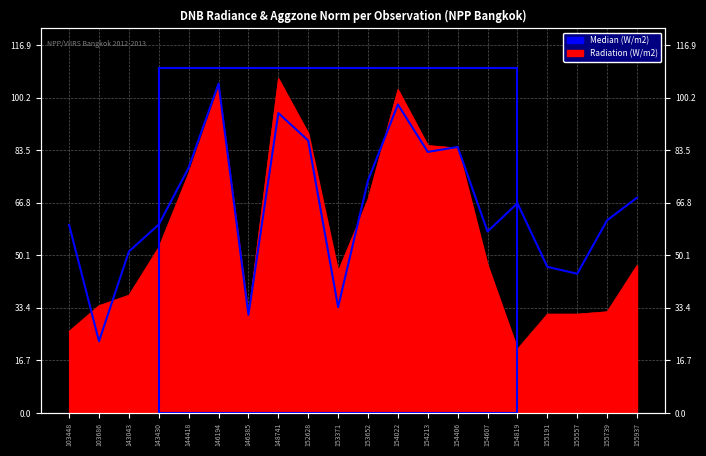

Approximately how many times larger is the value at 155557 compared to 154406?

0.5